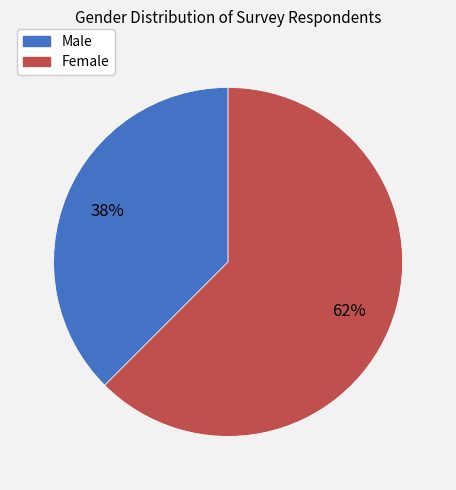

Which has a higher value, Female or Male?

Female